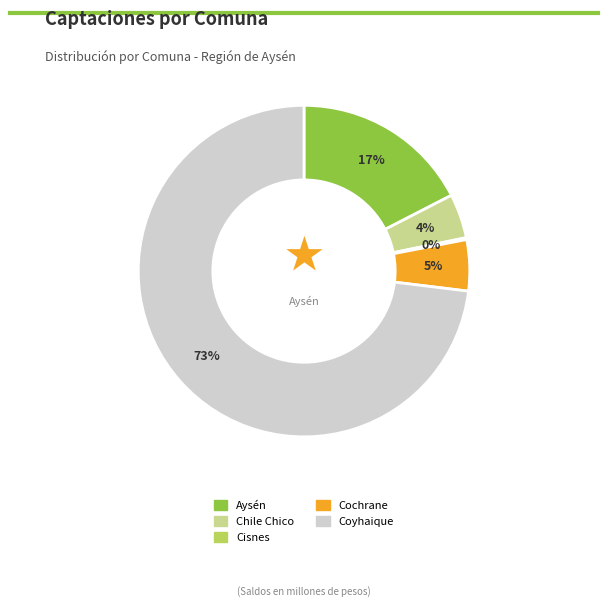

Is it true that Cochrane is 11% of the pie?

False